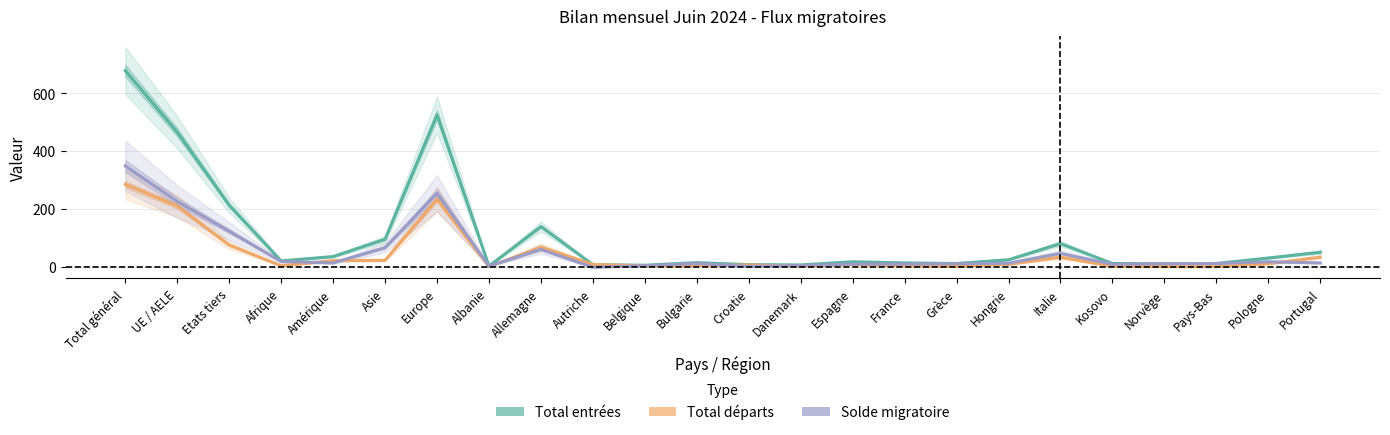

Is it true that Solde migratoire equals 5 at Belgique?

False